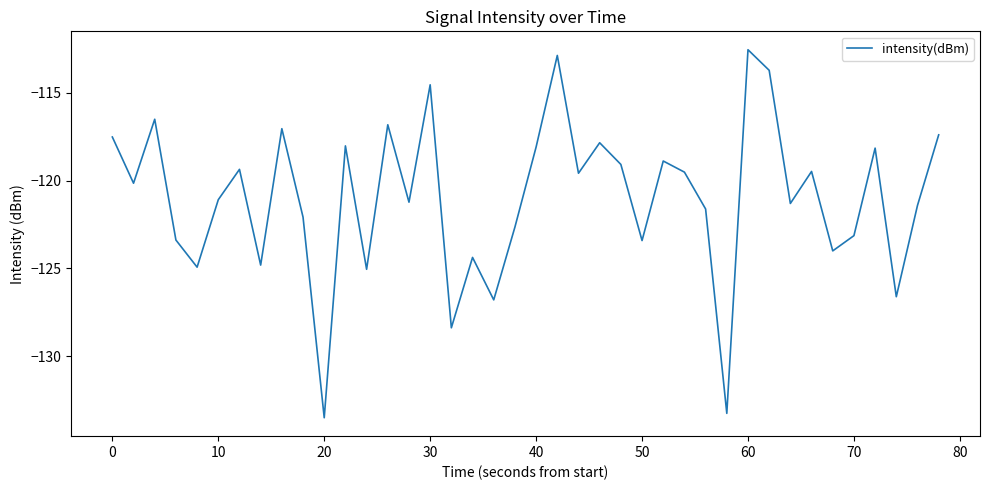

What is the difference between the maximum and minimum values?

20.9